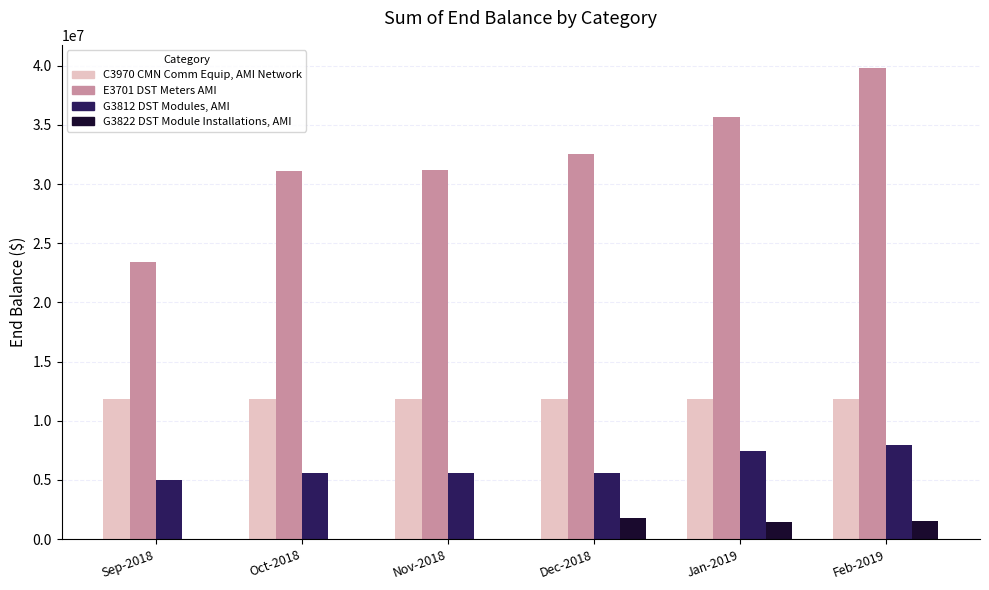

Read the C3970 CMN Comm Equip, AMI Network value at Jan-2019.

11872524.4